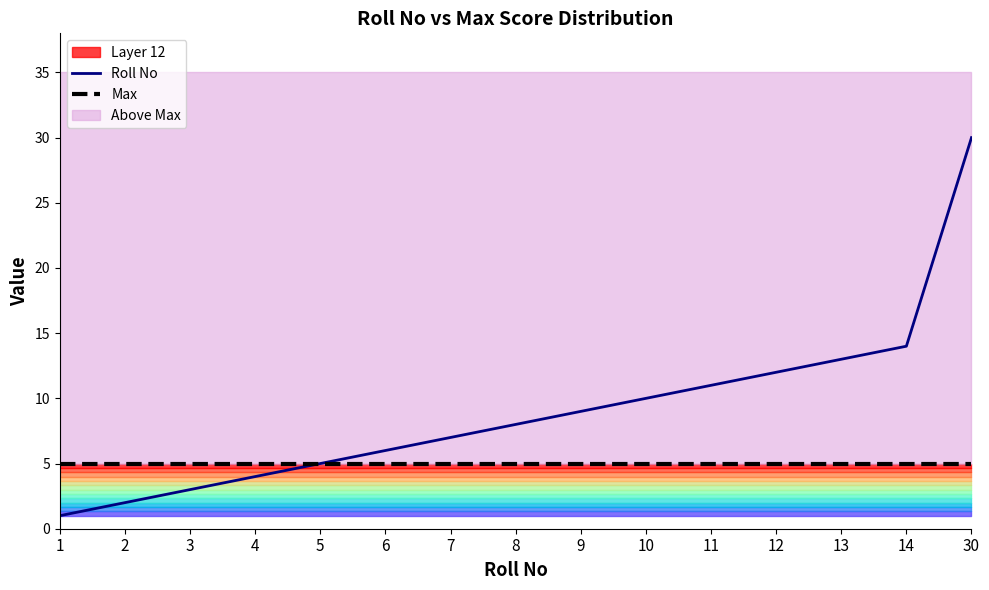

Is it true that Roll No equals 10 at 10?

True